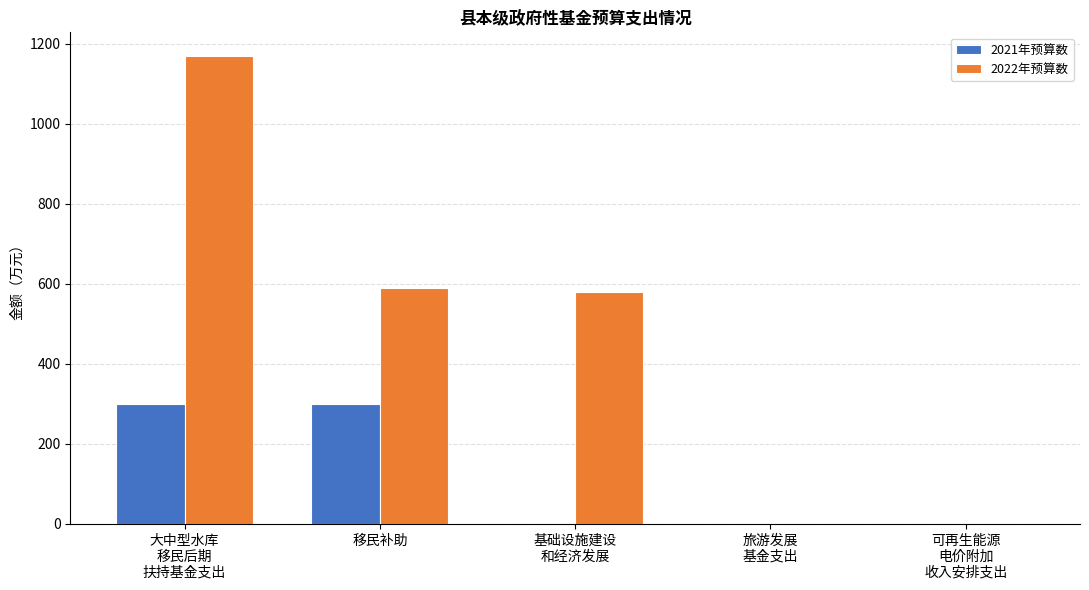

Reading left to right, transcribe all the data shown in this chart.

2021年预算数: 大中型水库
移民后期
扶持基金支出=300	移民补助=300	基础设施建设
和经济发展=0	旅游发展
基金支出=0	可再生能源
电价附加
收入安排支出=0
2022年预算数: 大中型水库
移民后期
扶持基金支出=1170	移民补助=590	基础设施建设
和经济发展=580	旅游发展
基金支出=0	可再生能源
电价附加
收入安排支出=0